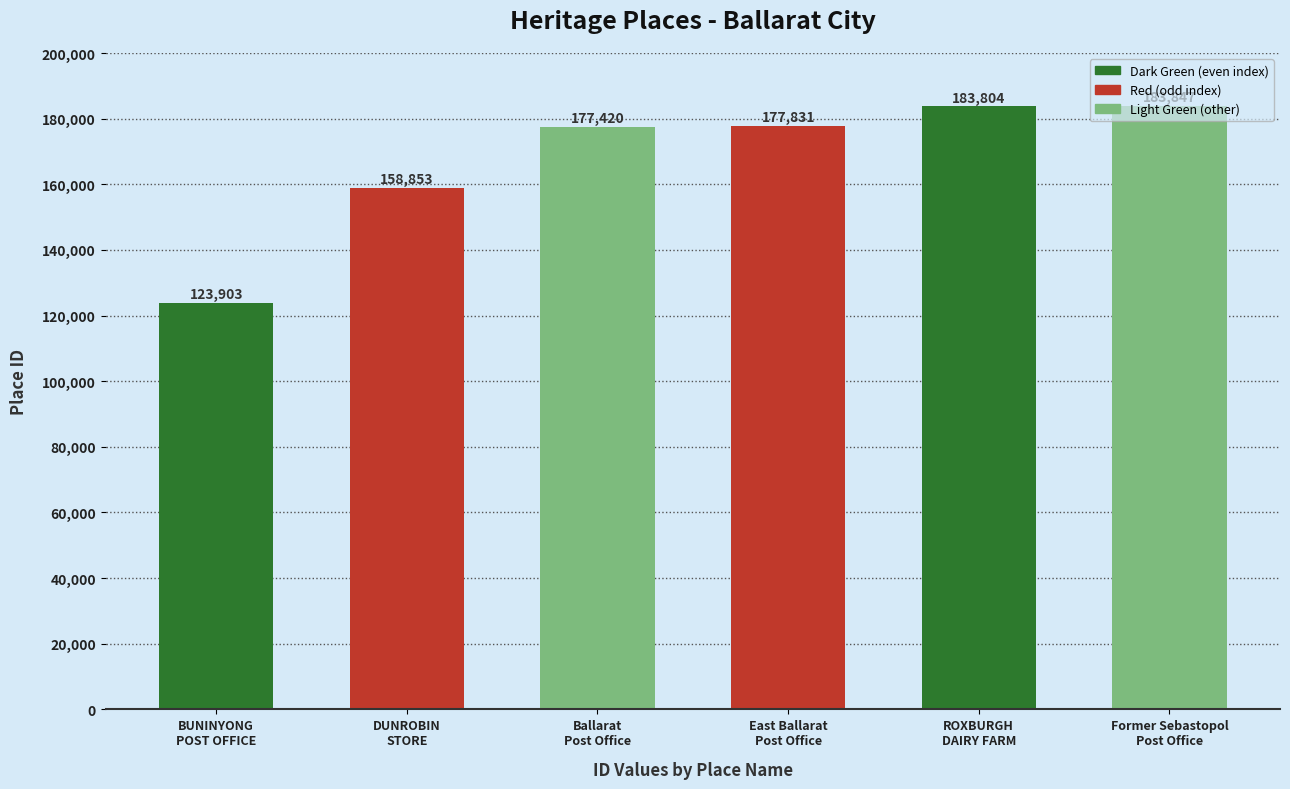

Reading left to right, extract all data points from this chart.

123903	158853	177420	177831	183804	183847